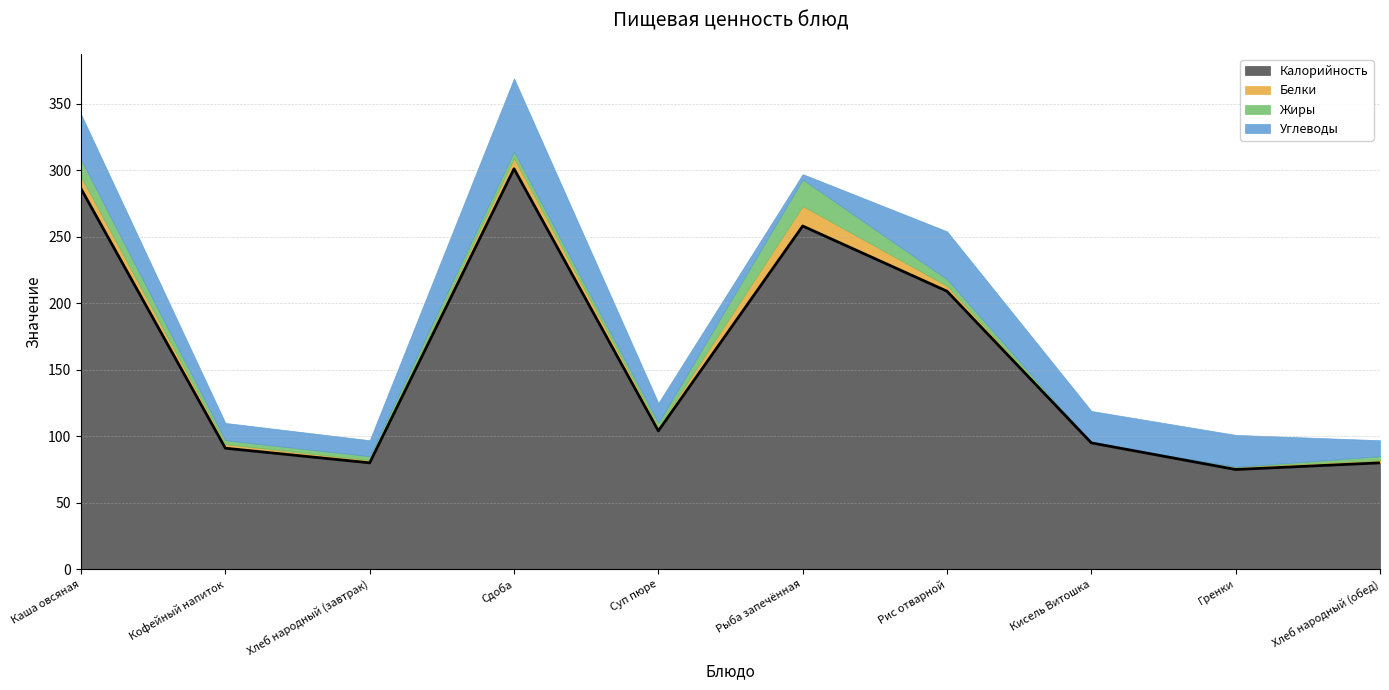

What is the total value across all series at Кисель Витошка?

119